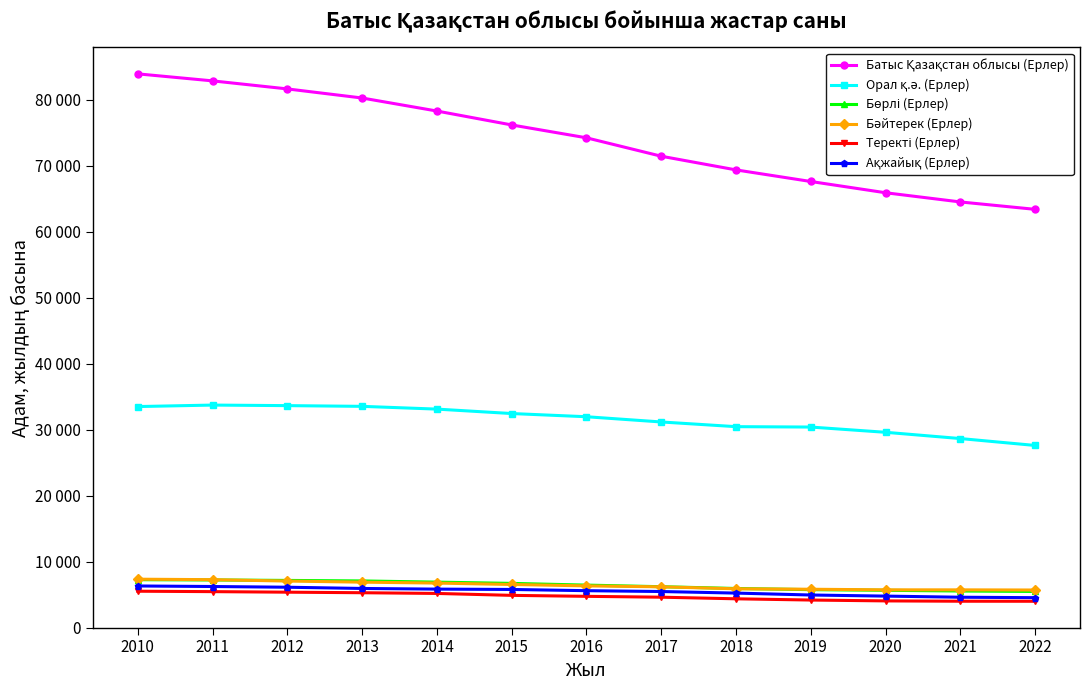

What is the value of the Ақжайық (Ерлер) point at the 11th from the left?

4776